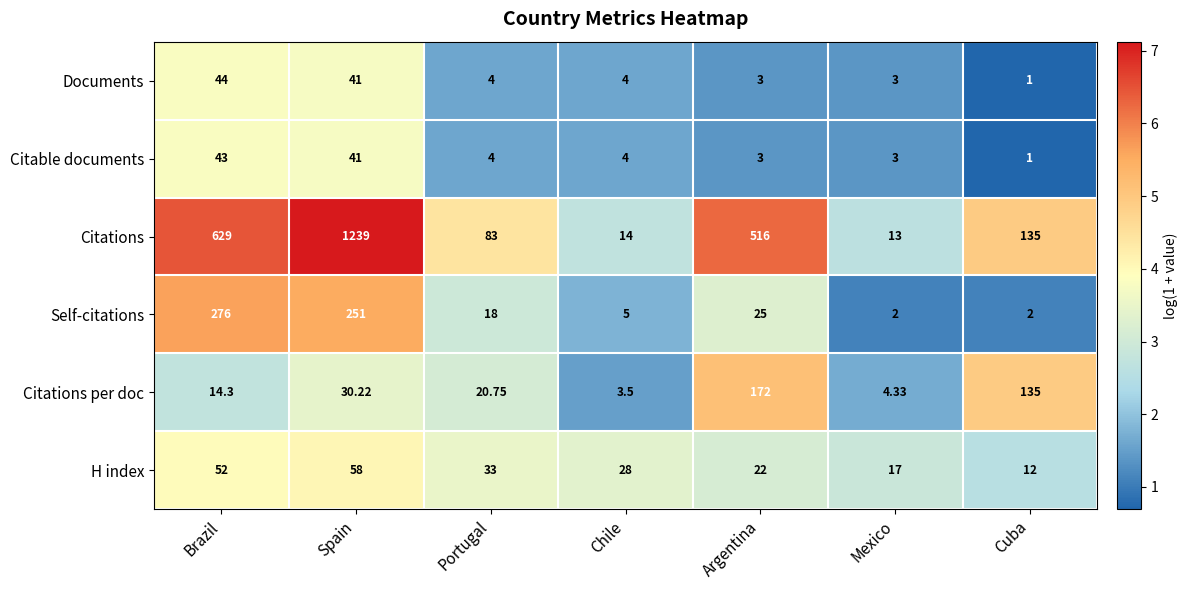

Between Spain and Argentina, which series saw the biggest shift?

Citations